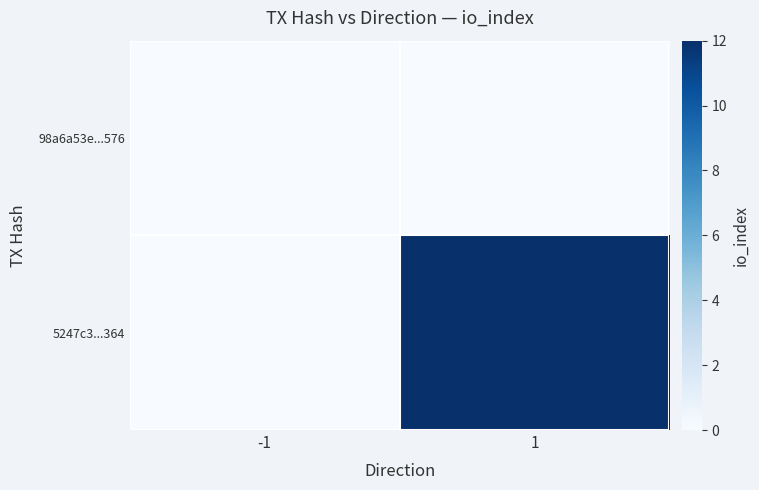

Reading left to right, what are all the values shown in this chart?

98a6a53e...576: -1=0	1=0
5247c3...364: -1=0	1=12